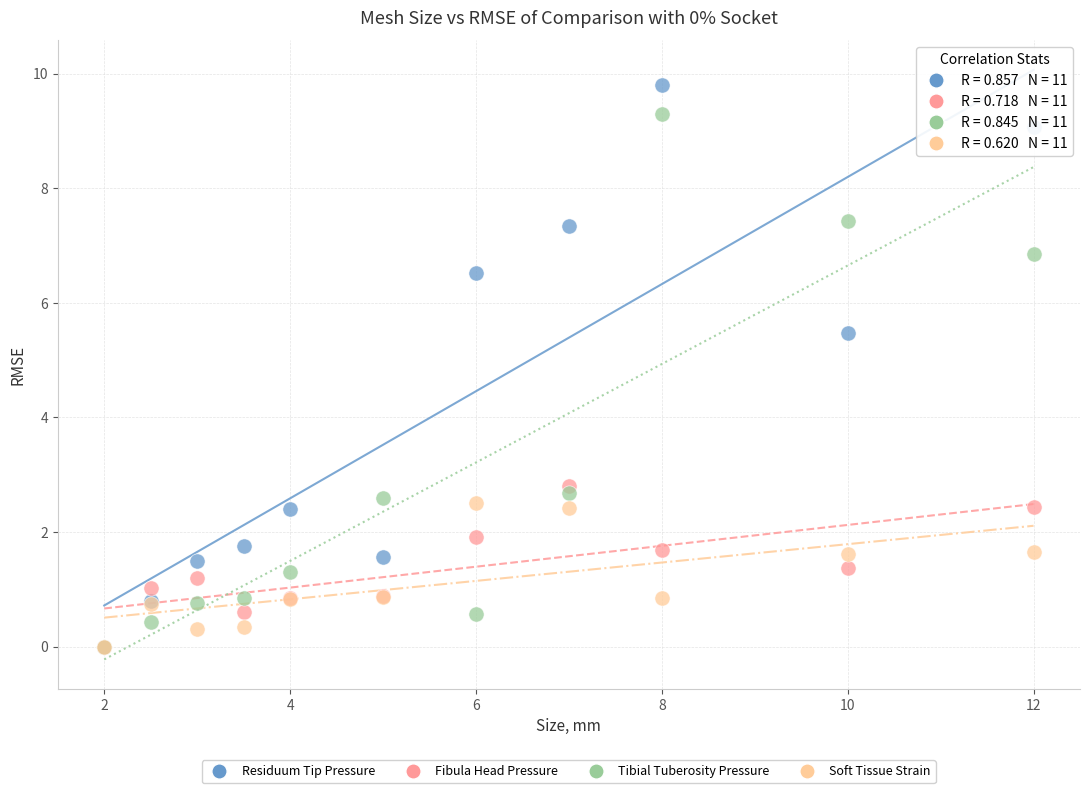

In the Residuum Tip Pressure series, what Y value is closest to 4?

5.5